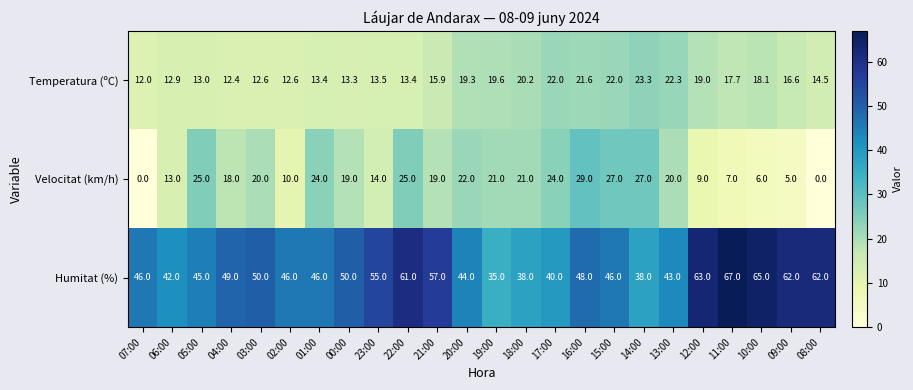

What is the difference between the maximum and minimum values in the Temperatura (ºC) series?

11.3